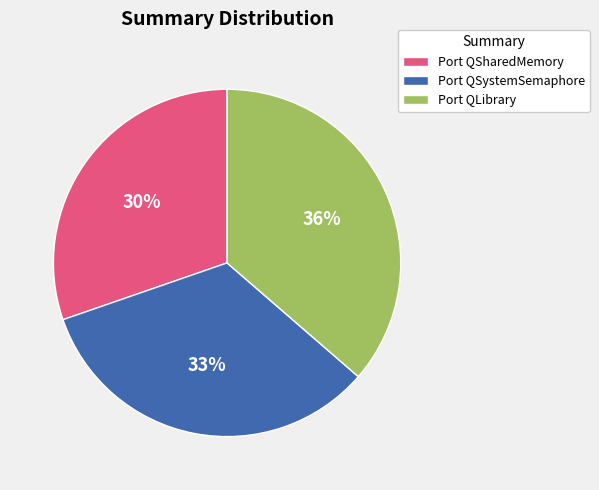

What is the ratio of the value at Port QLibrary to the value at Port QSharedMemory?

1.2